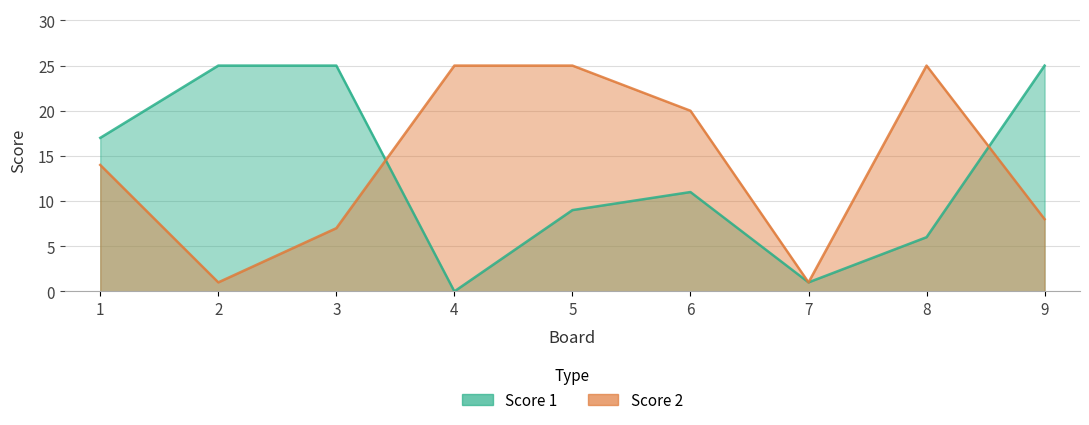

Reading left to right, list all the values displayed in this chart.

Score 1: 1=17	2=25	3=25	4=0	5=9	6=11	7=1	8=6	9=25
Score 2: 1=14	2=1	3=7	4=25	5=25	6=20	7=1	8=25	9=8